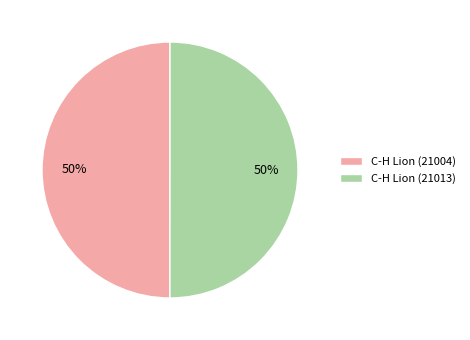

To the nearest percent, what is the average slice percentage?

50%